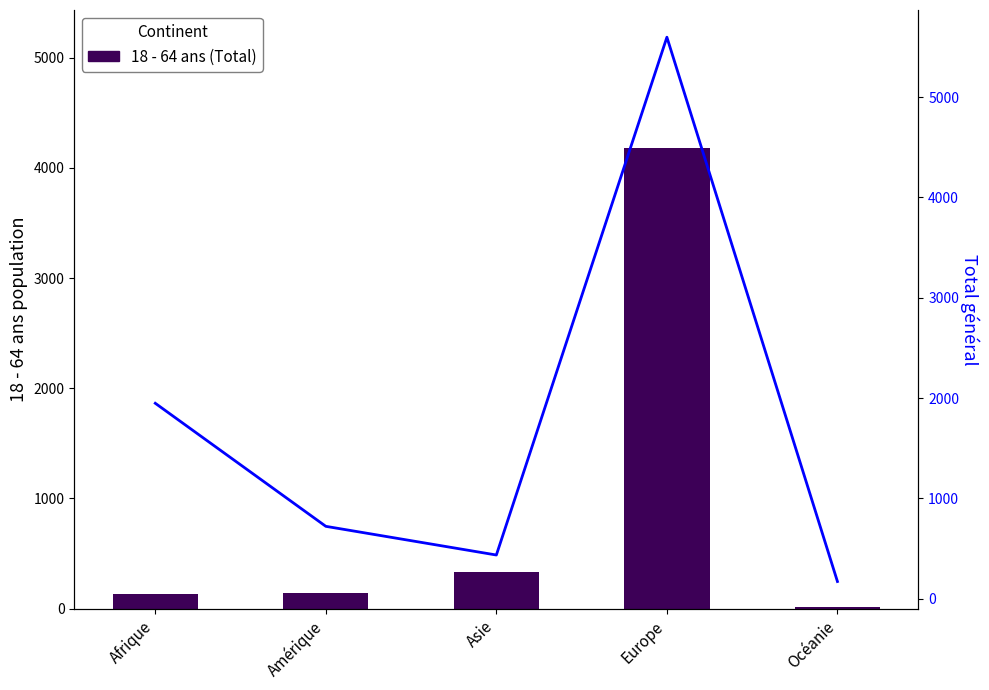

What is the maximum value for Total général?

5598